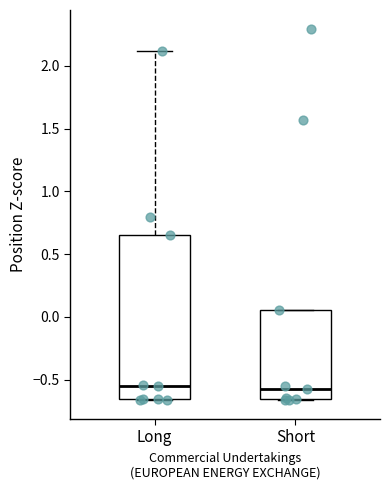

Reading left to right, transcribe this box plot: for each box, give where its median line is, the range the box spans, and where its two whiskers end, as read against the y-axis. The values are not printed on the chart, so give them approximately, as read against the axis.

Long: median -0.55, box -0.65 to 0.65, whiskers -0.65 to 2.10
Short: median -0.55, box -0.65 to 0.05, whiskers -0.65 to 0.05